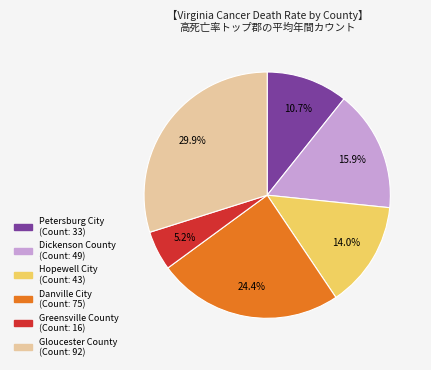

What percentage is the Gloucester County slice, to the nearest percent?

30%